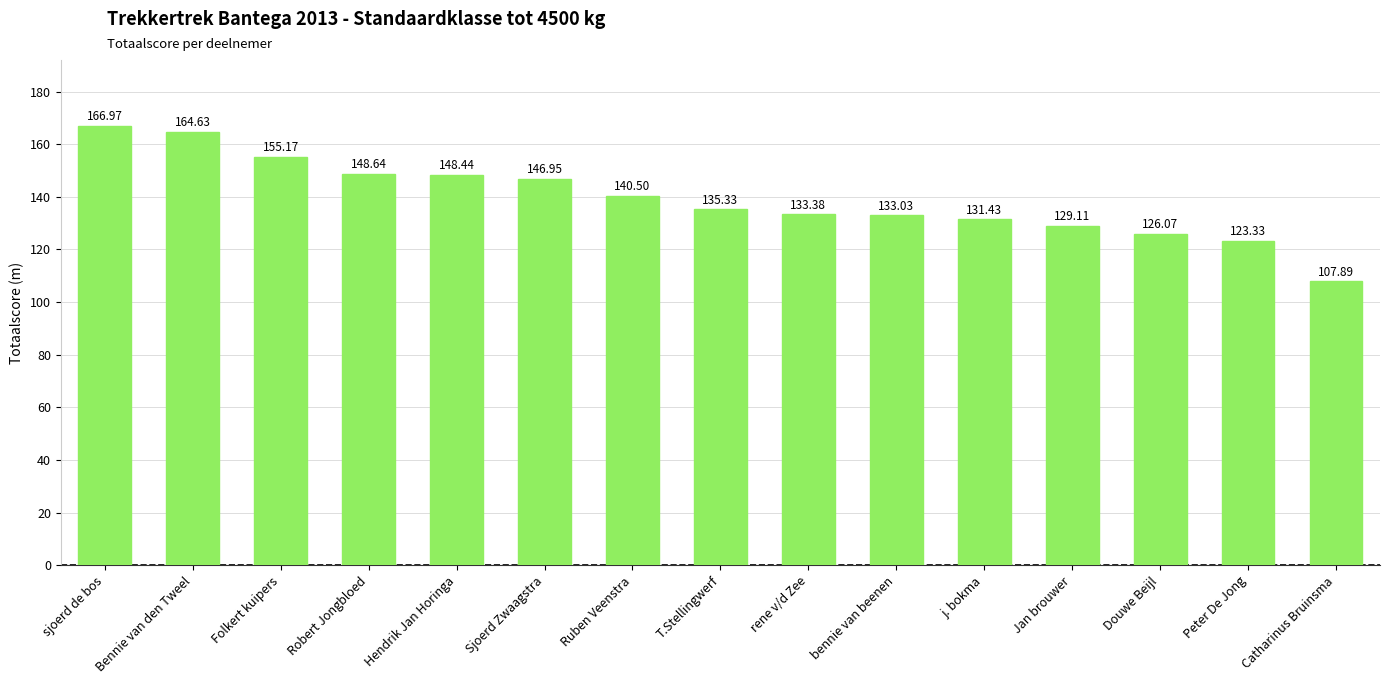

Between Hendrik Jan Horinga and Peter De Jong, which is larger?

Hendrik Jan Horinga